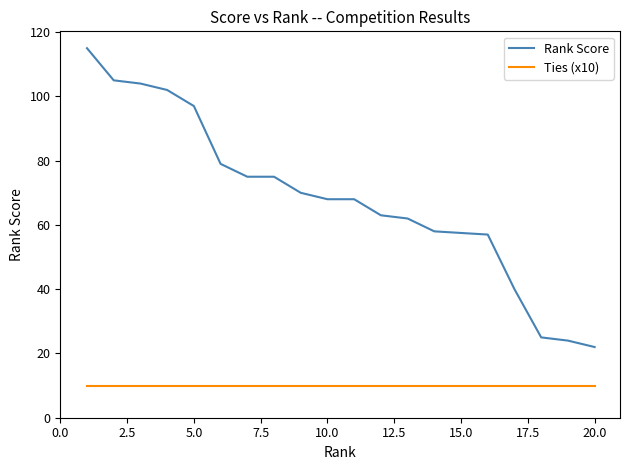

Which series has the largest total across all categories?

Rank Score